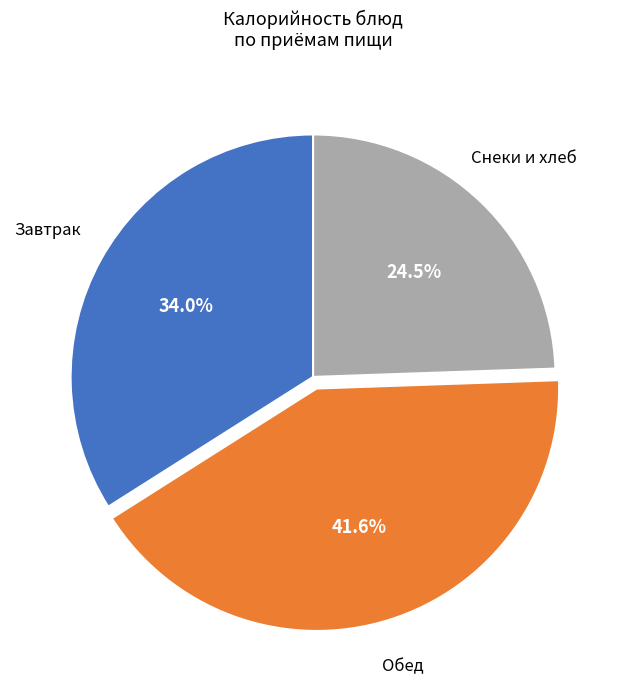

Is there a majority slice in this chart?

No